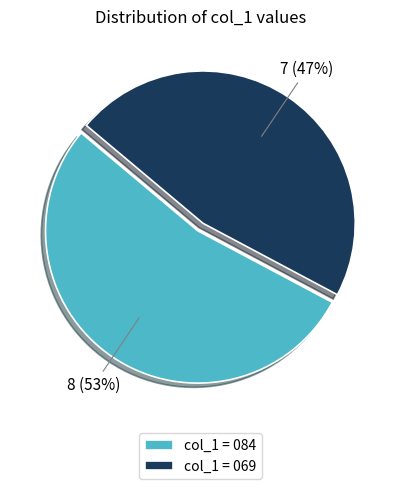

To the nearest percent, what is the average slice percentage?

50%